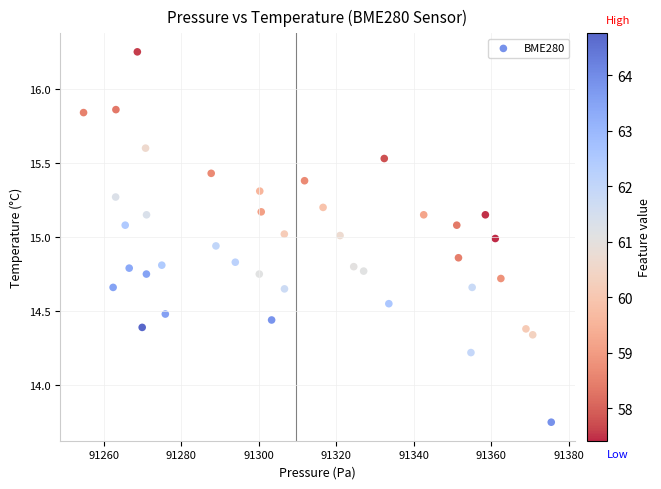

What is the range of Y values (max minus min)?

2.5